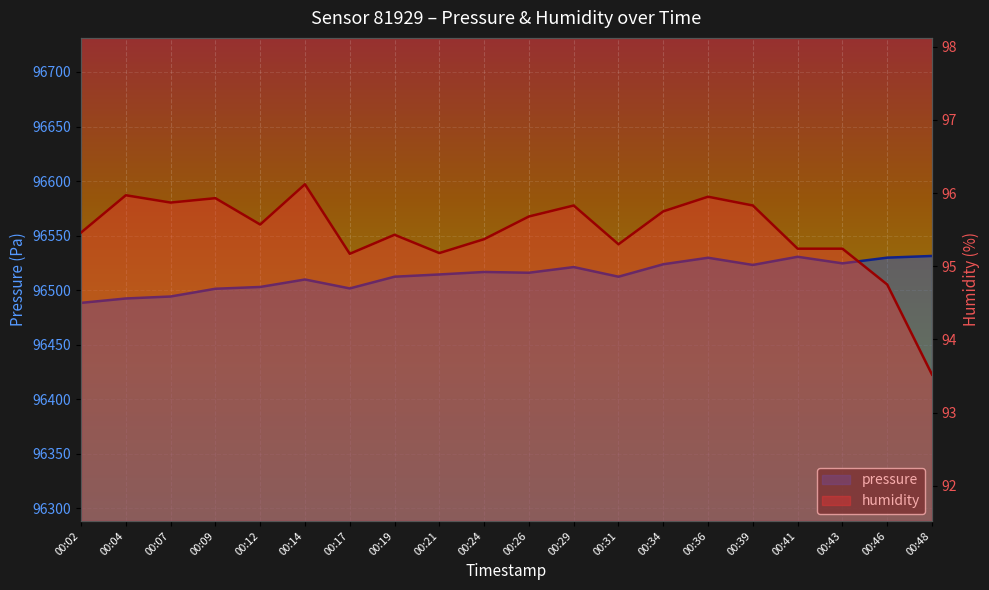

Where is humidity nearest to the value 94?

00:48